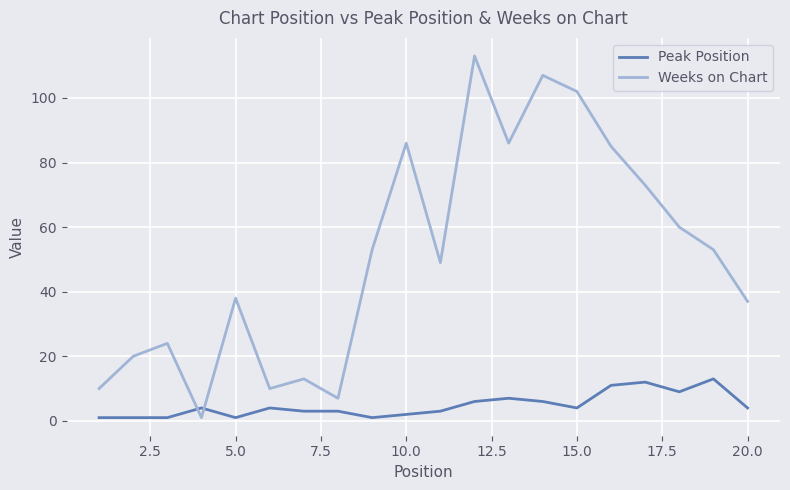

List the series in order of their peak value, highest first.

Weeks on Chart, Peak Position